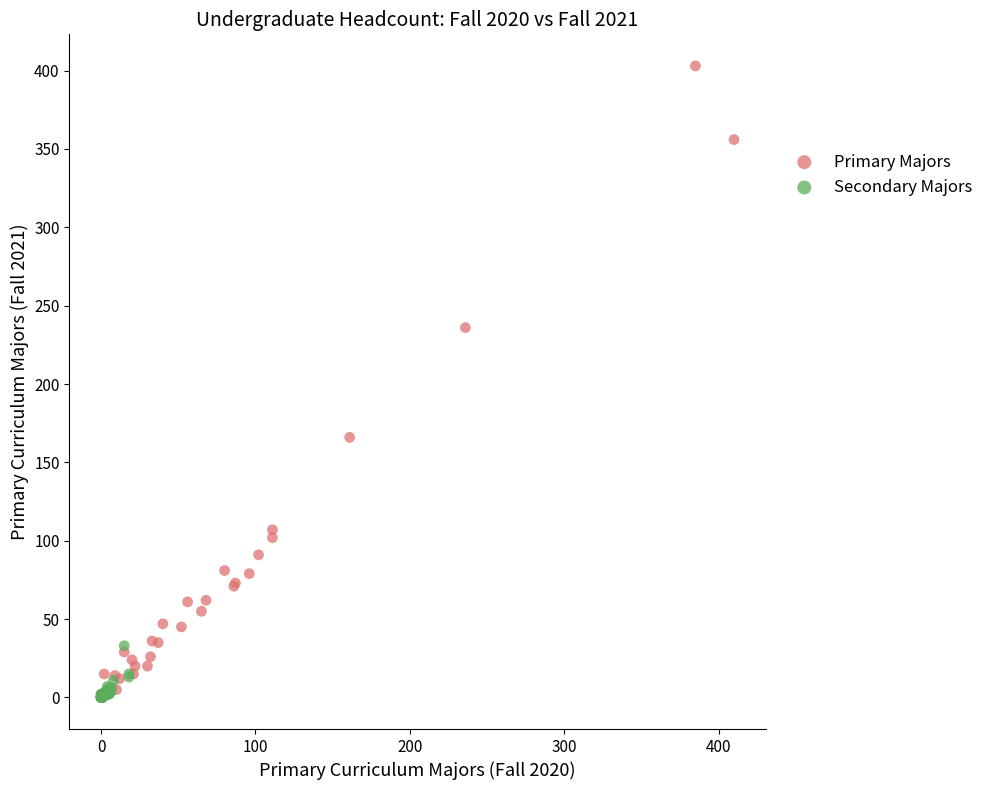

Which series reaches the maximum Y coordinate?

Primary Majors